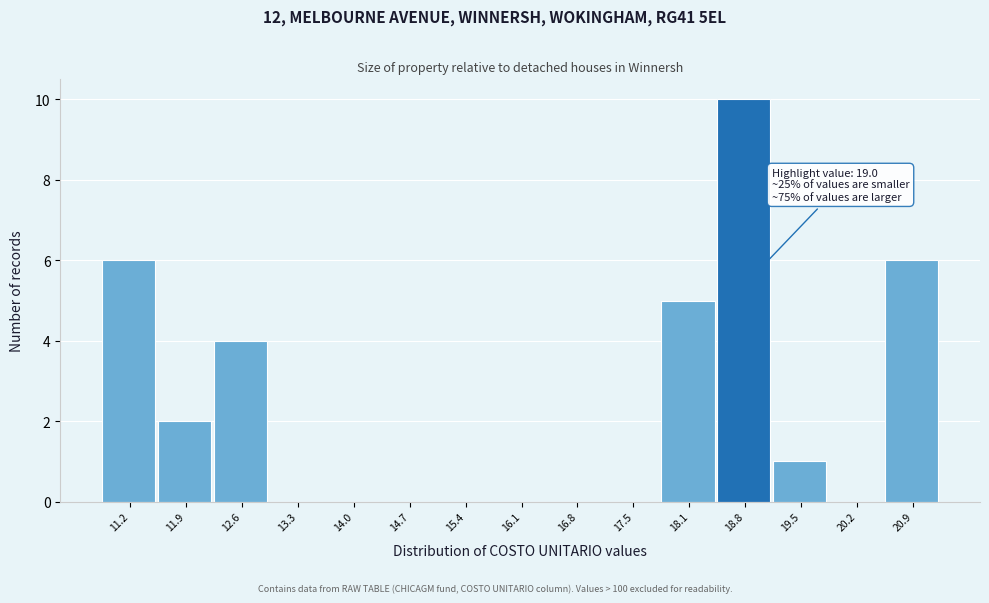

Reading right to left, list all the values displayed in this chart.

20.9=6	20.2=0	19.5=1	18.8=10	18.1=5	17.5=0	16.8=0	16.1=0	15.4=0	14.7=0	14.0=0	13.3=0	12.6=4	11.9=2	11.2=6